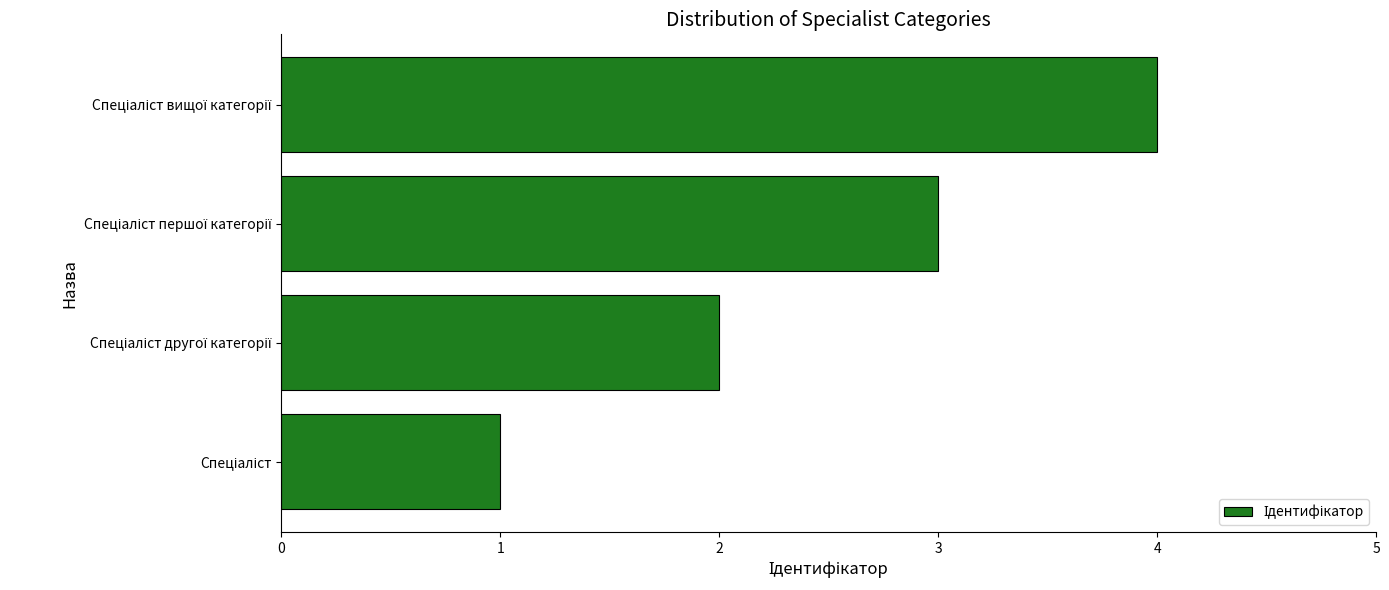

How many distinct data groups are displayed?

1